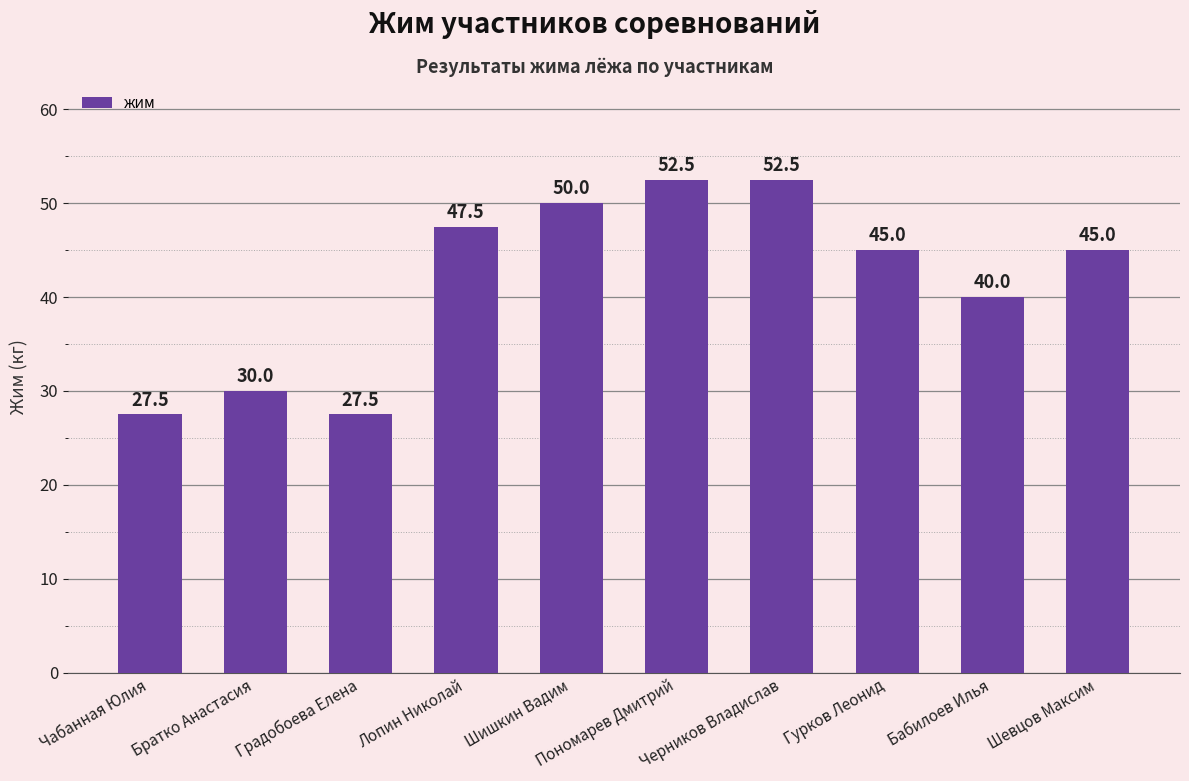

True or false: the data shows 75.0 at Шевцов Максим.

False